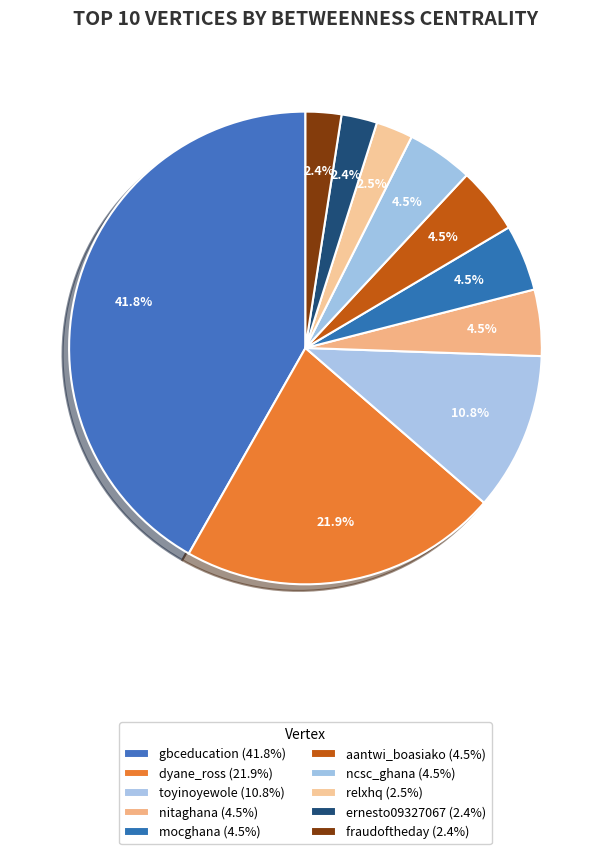

How many slices are in this pie chart?

10